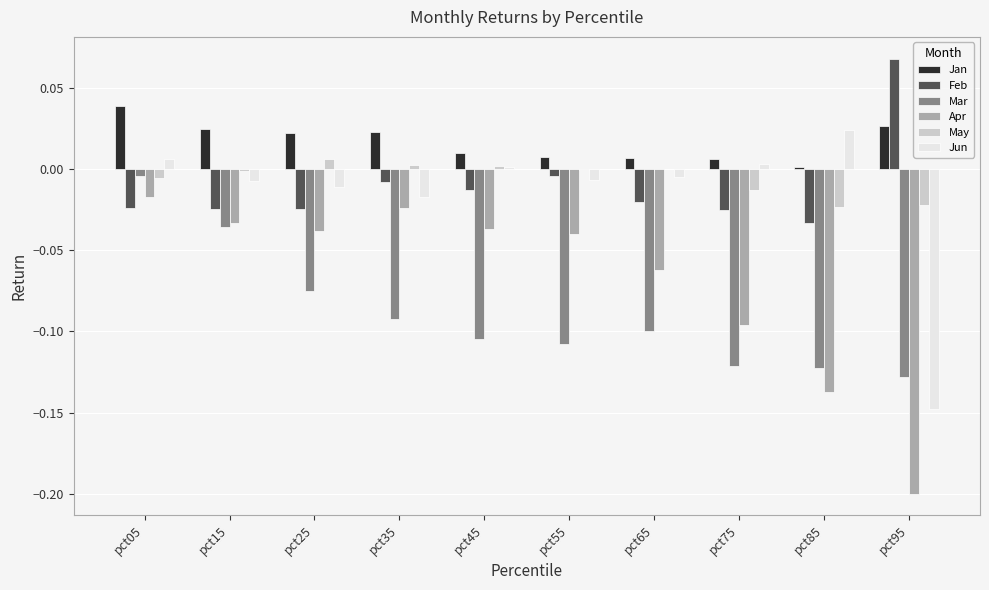

How many groups of bars are there?

10